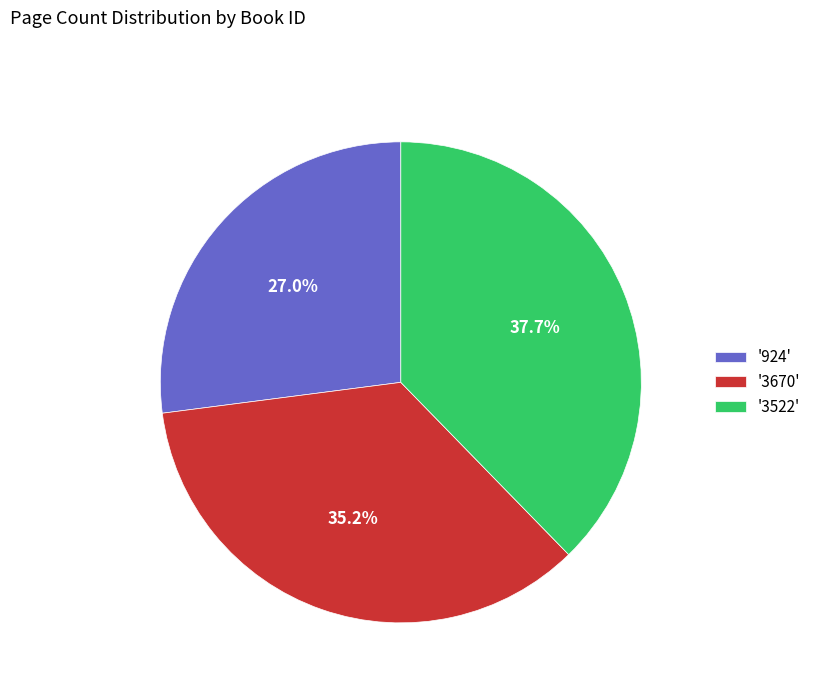

How many segments does this pie chart have?

3